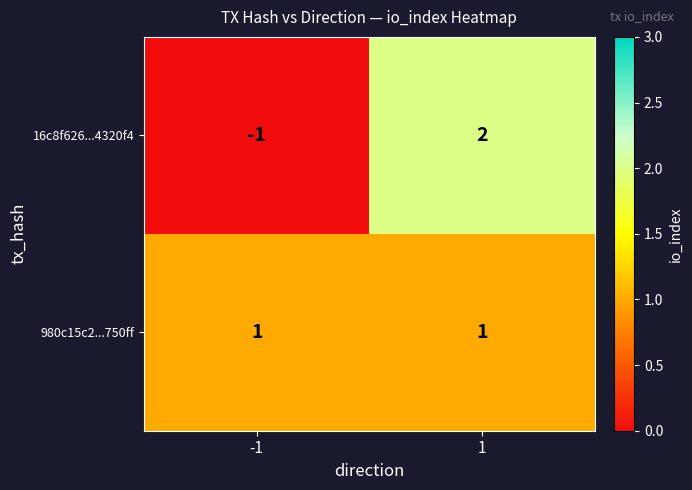

What is the total value across all series at 1?

3